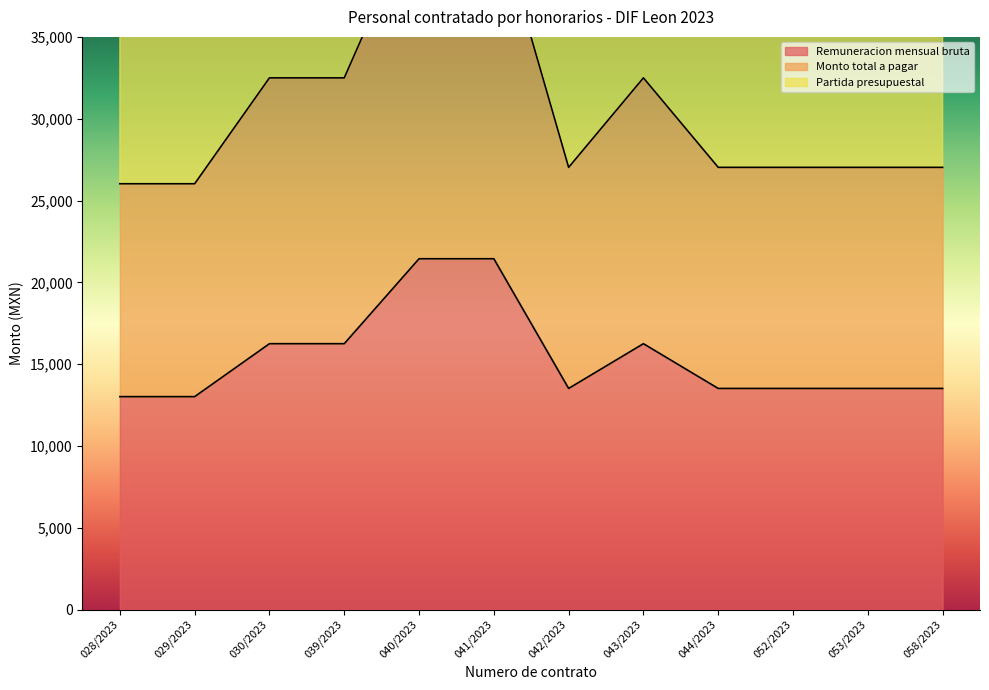

What position from the left is 043/2023?

8